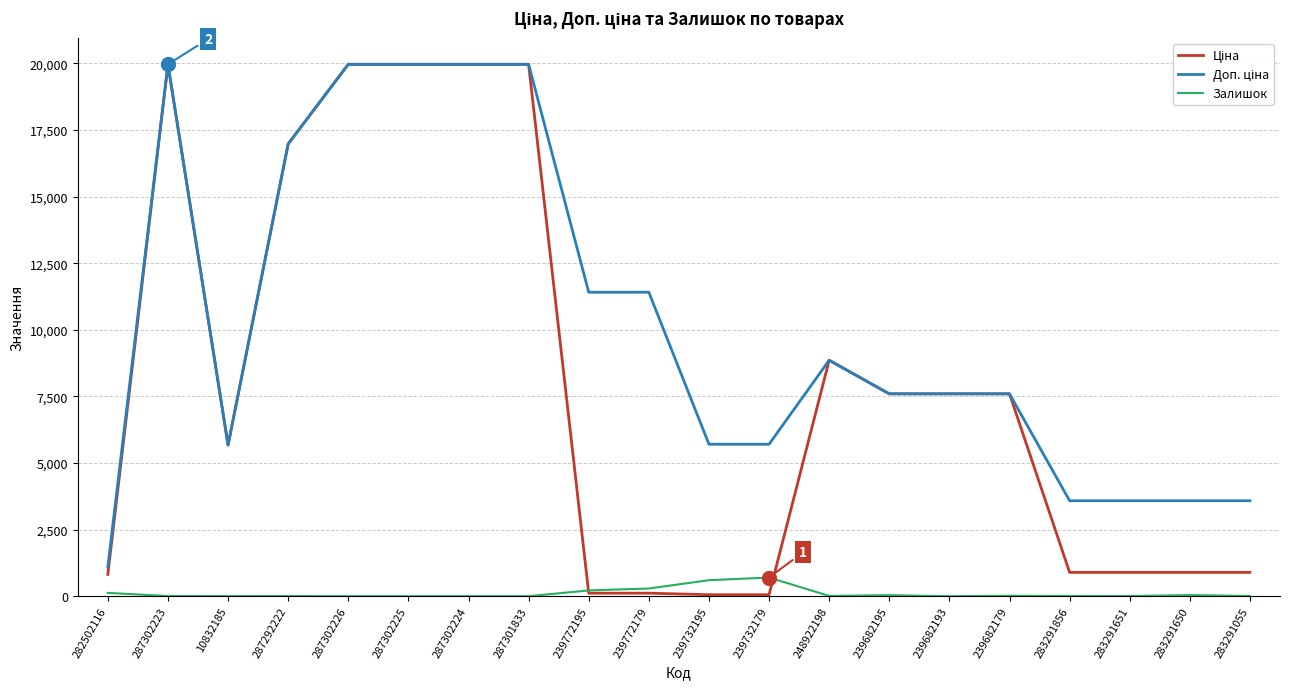

True or false: Залишок has a value of 290.0 at 239772179.

True